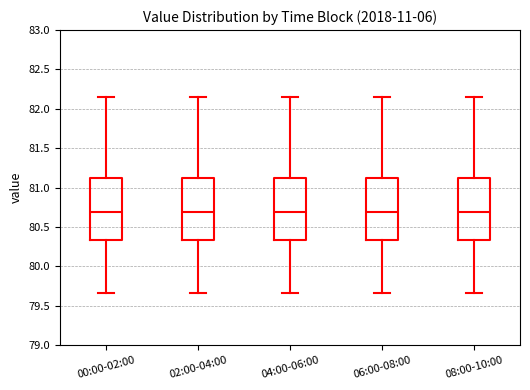

Reading left to right, transcribe this box plot: for each box, give where its median line is, the range the box spans, and where its two whiskers end, as read against the y-axis. The values are not printed on the chart, so give them approximately, as read against the axis.

00:00-02:00: median 80.70, box 80.35 to 81.10, whiskers 79.65 to 82.15
02:00-04:00: median 80.70, box 80.35 to 81.10, whiskers 79.65 to 82.15
04:00-06:00: median 80.70, box 80.35 to 81.10, whiskers 79.65 to 82.15
06:00-08:00: median 80.70, box 80.35 to 81.10, whiskers 79.65 to 82.15
08:00-10:00: median 80.70, box 80.35 to 81.10, whiskers 79.65 to 82.15